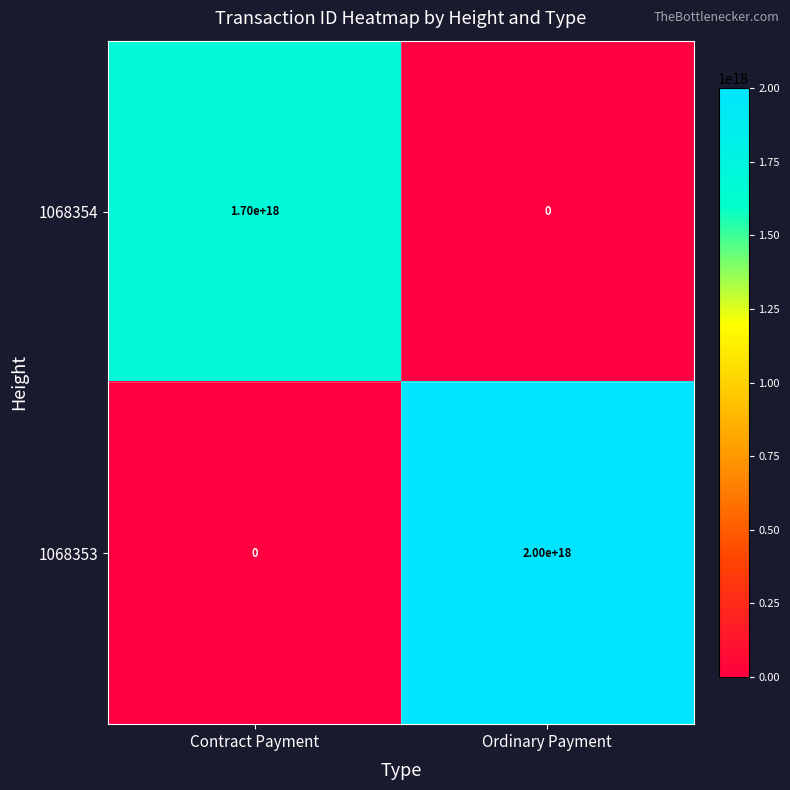

Which series has the widest spread of values?

1068353